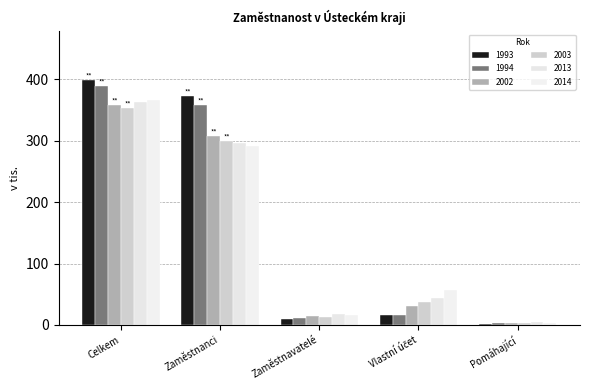

At which label is 2013 closest to 184?

Zaměstnanci